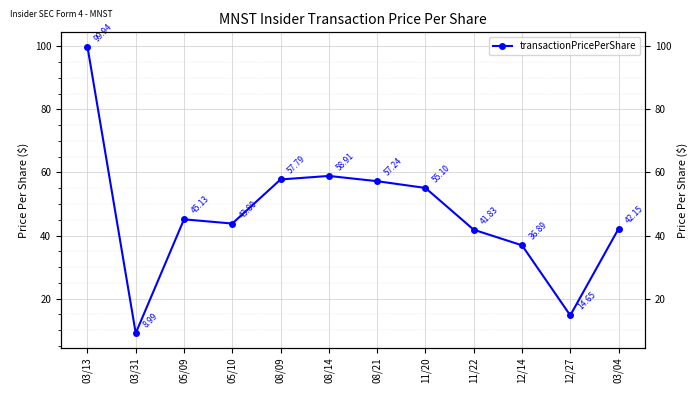

What is the smallest value displayed?

9.0